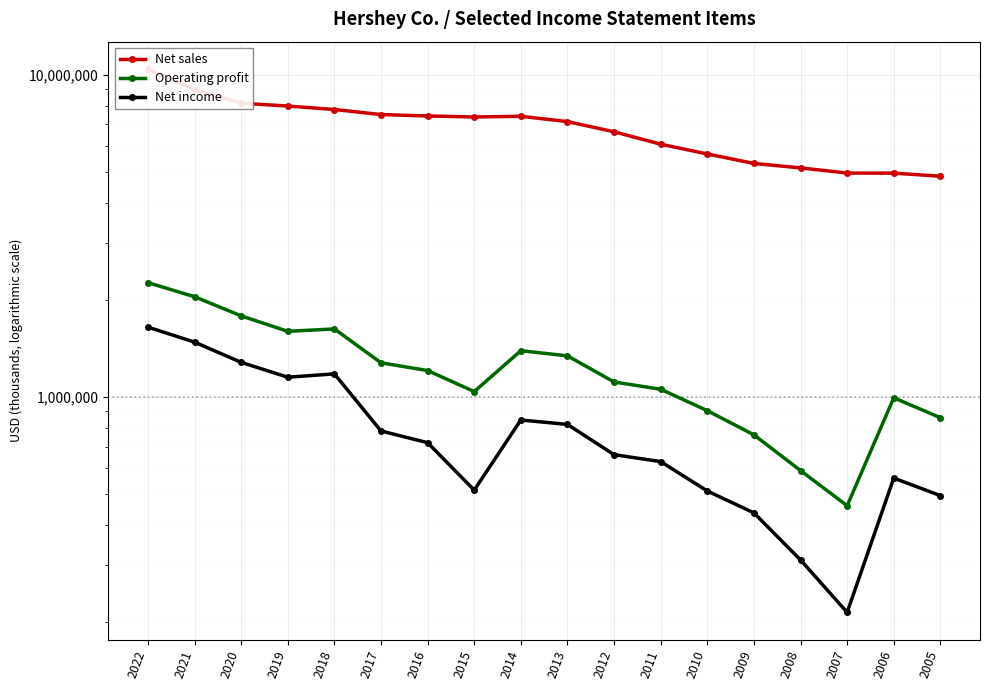

What is the maximum value shown in the chart?

10419294